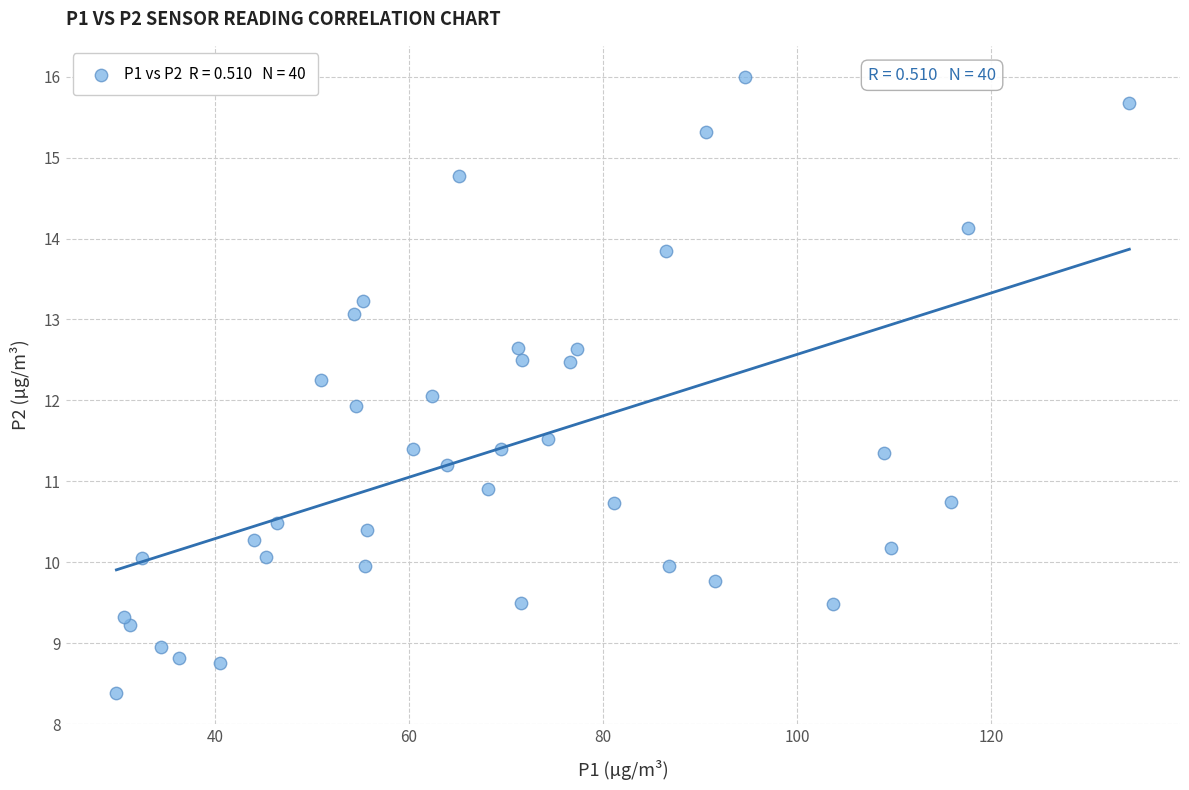

What is the range of X values (max minus min)?

104.4